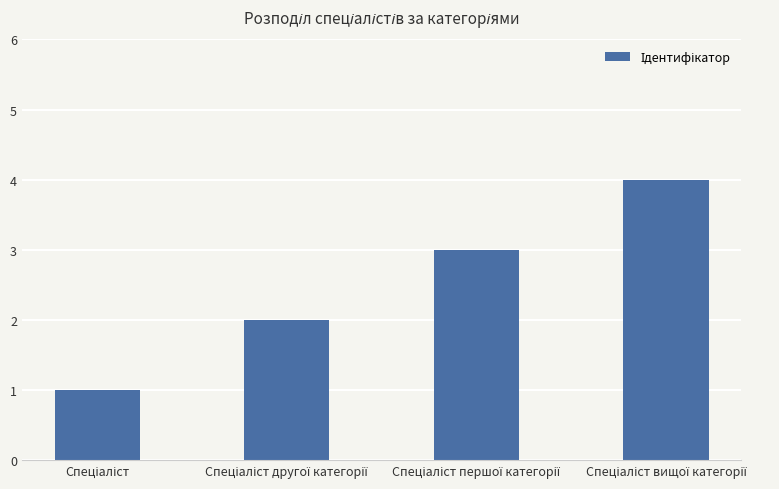

What is the difference between the maximum and minimum values?

3